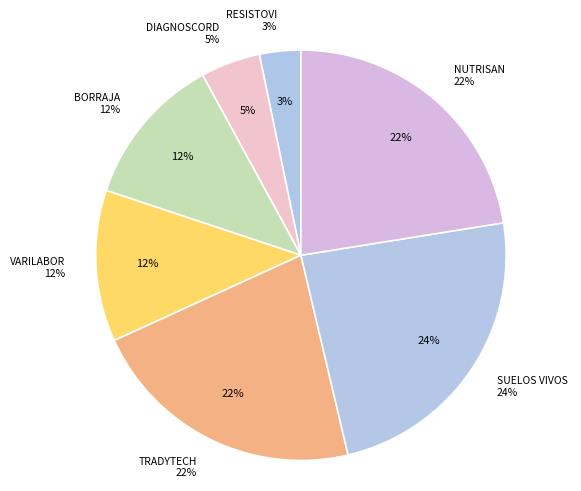

Count the number of slices in the pie.

7